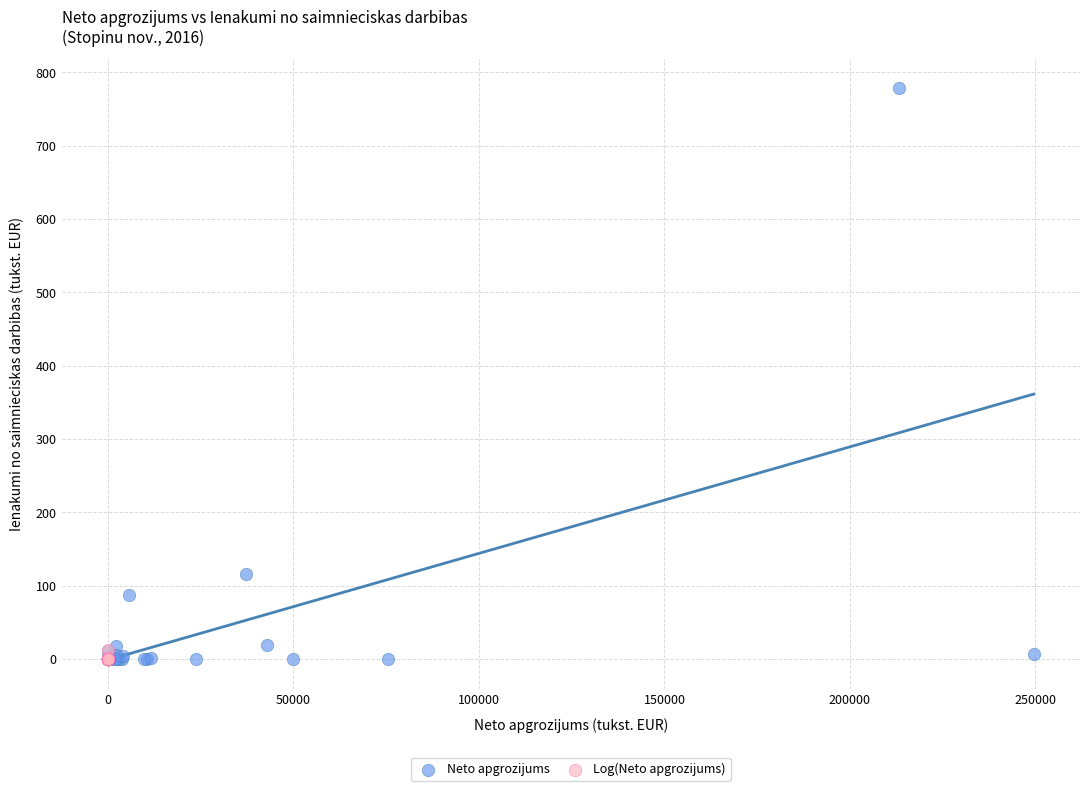

Which series reaches the maximum Y coordinate?

Neto apgrozijums